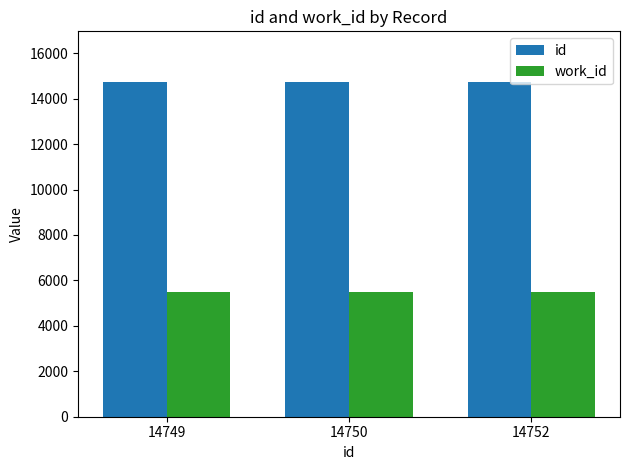

What is the spread (max minus min) of values at 14752?

9240